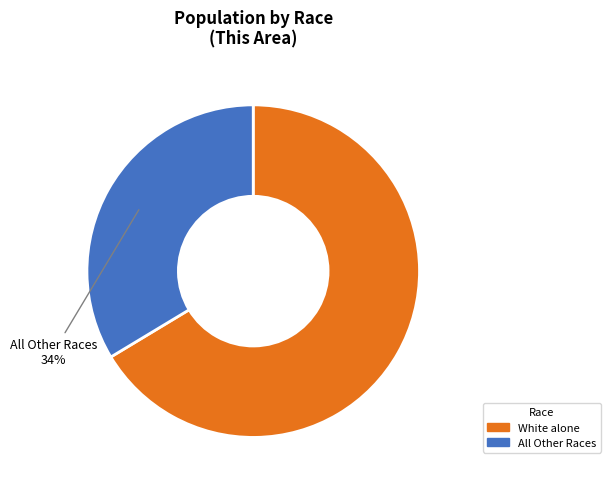

To the nearest percent, what is the average slice percentage?

50%